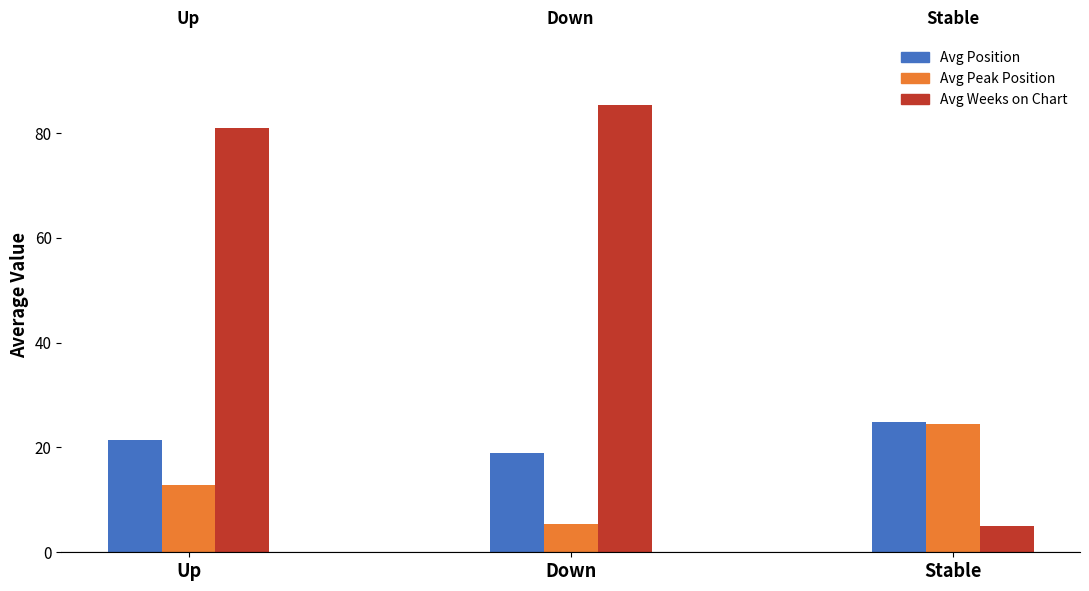

How many data points in Avg Peak Position are above 9?

2